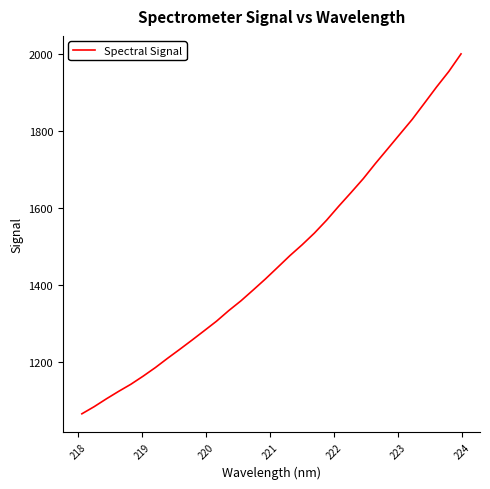

What is the difference between the maximum and minimum values?

934.0